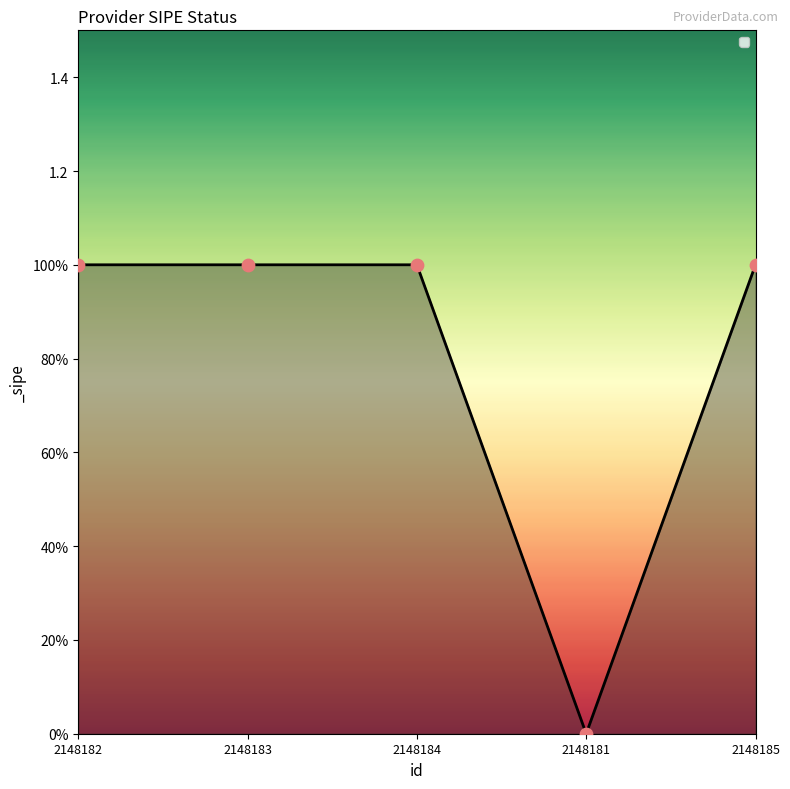

Between 2148181 and 2148183, which is larger?

2148183